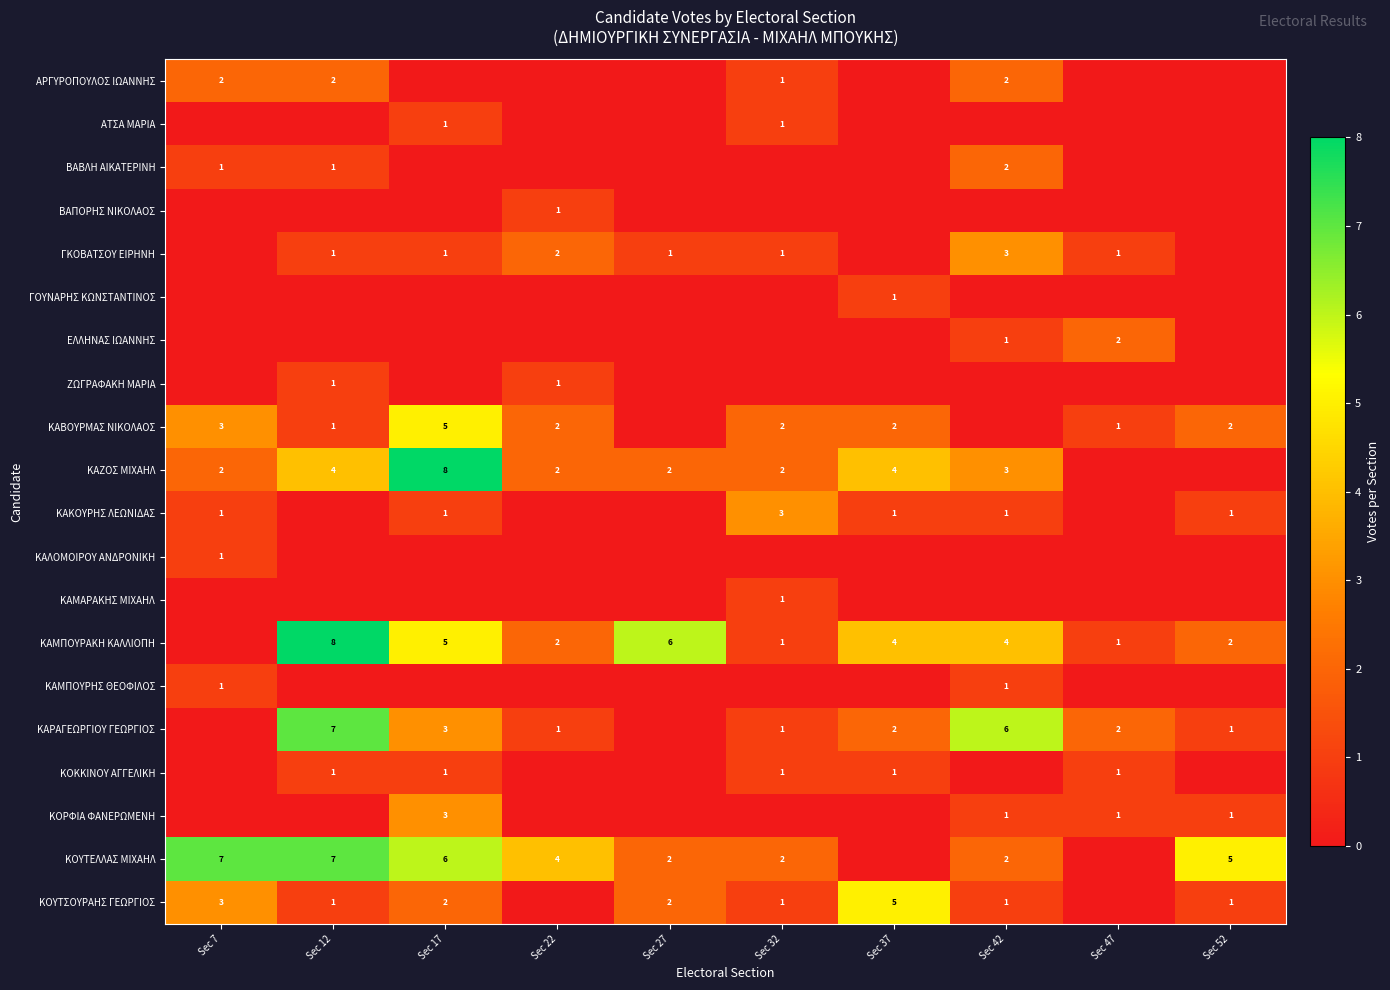

Which has a higher value, Sec 52 or Sec 47?

Sec 52